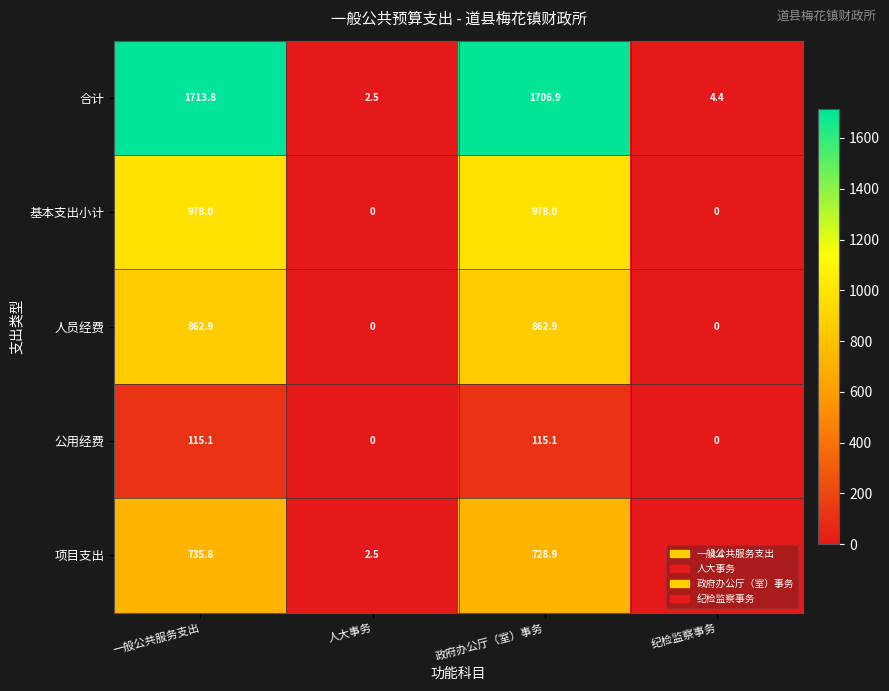

How many categories are shown in the chart?

4